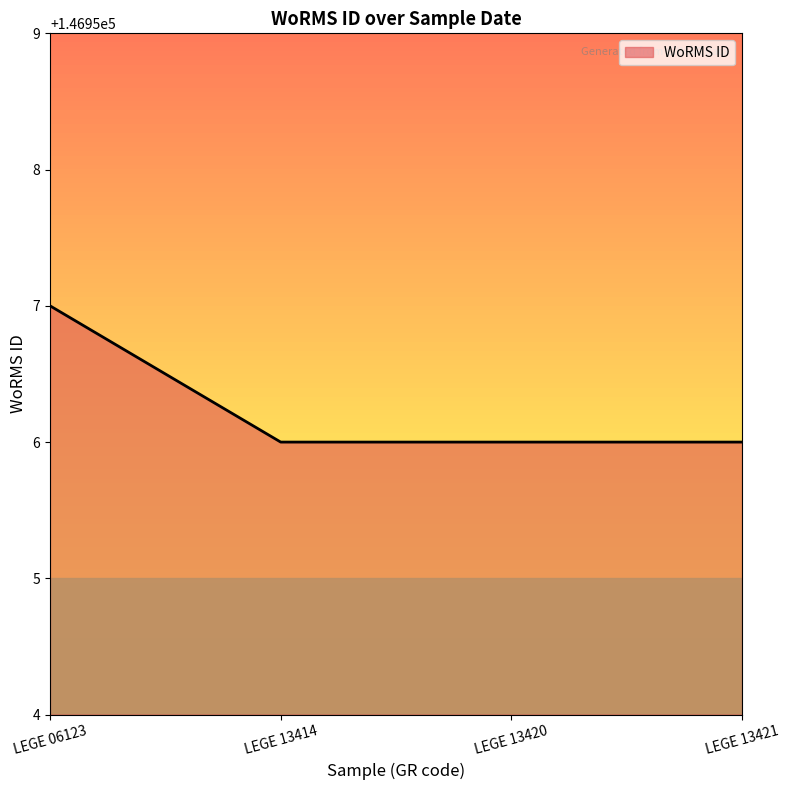

What is the minimum value shown in the chart?

146956